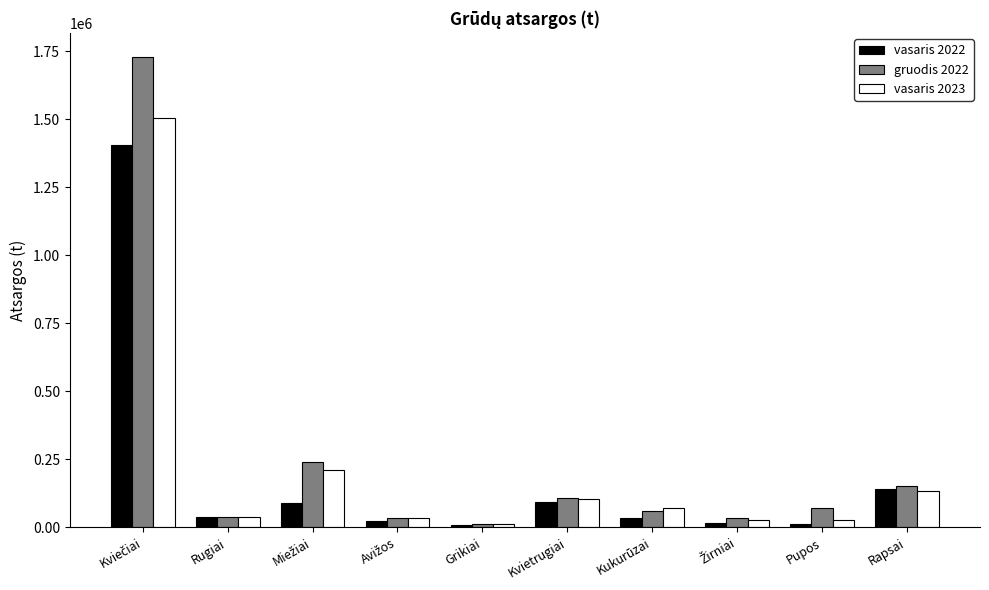

What is the label of the 6th bar from the left?

Kvietrugiai